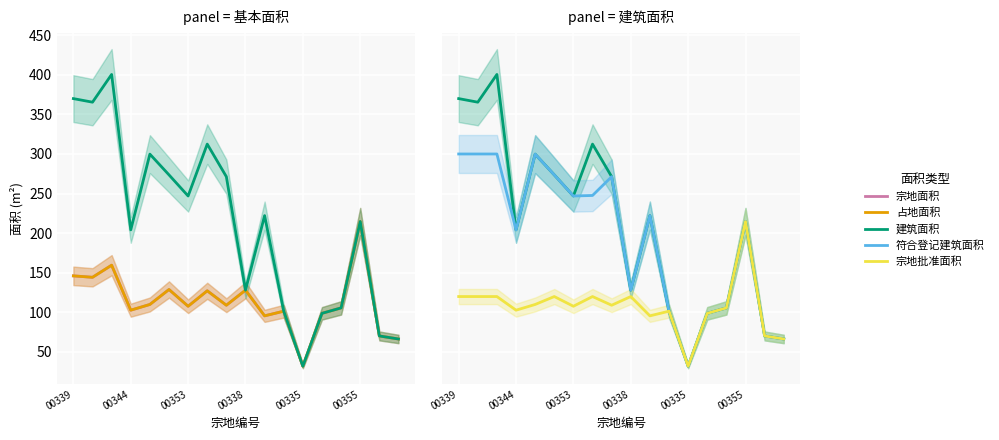

True or false: 占地面积 and 建筑面积 cross at least once.

False